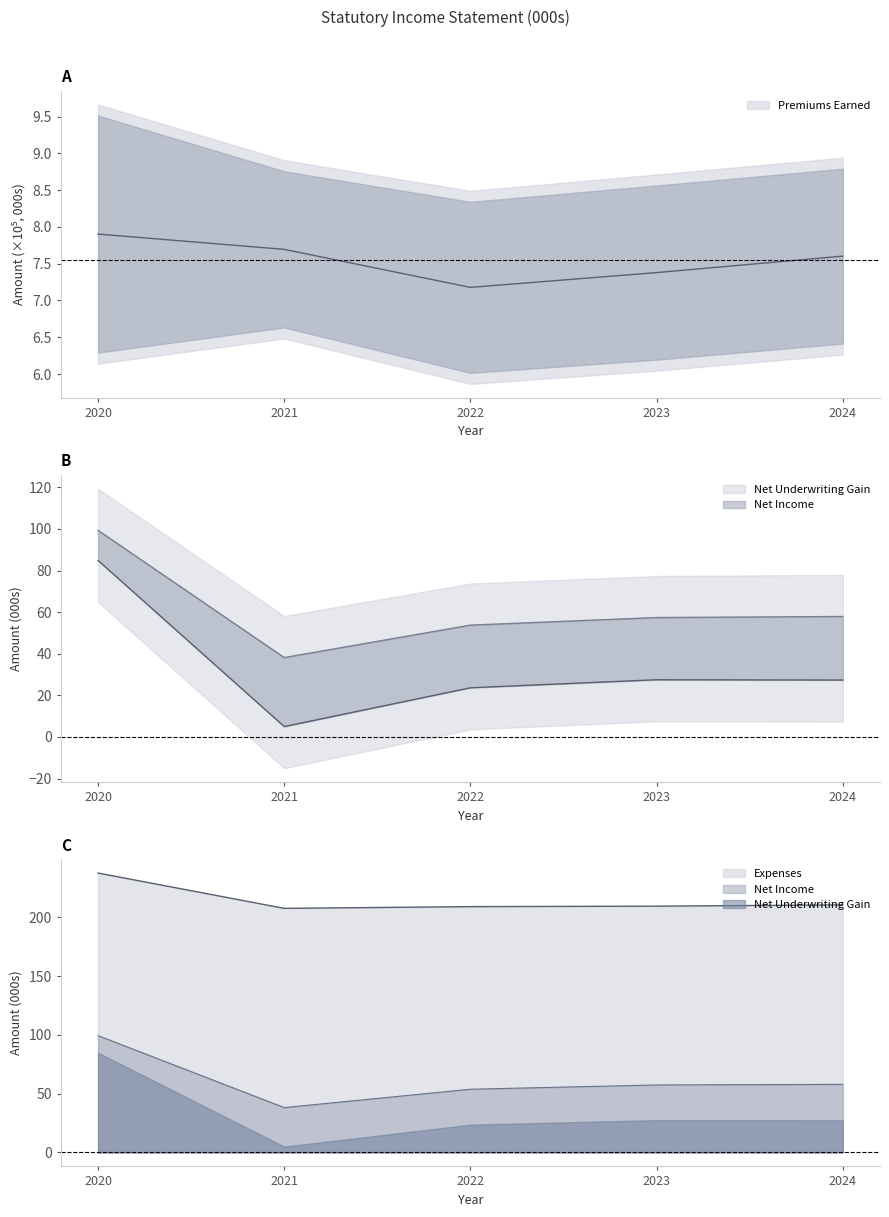

At which label is Net Income closest to 68?

2024